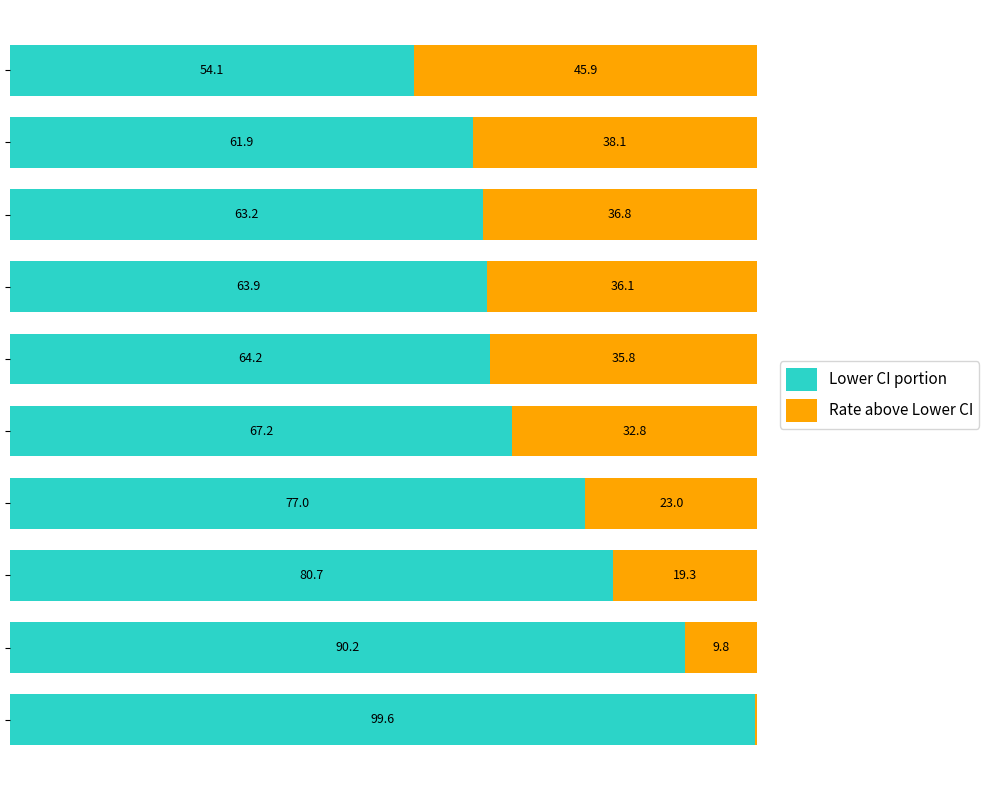

Rank the categories by Rate above Lower CI value from highest to lowest.

9, 8, 7, 6, 5, 4, 3, 2, 1, 0